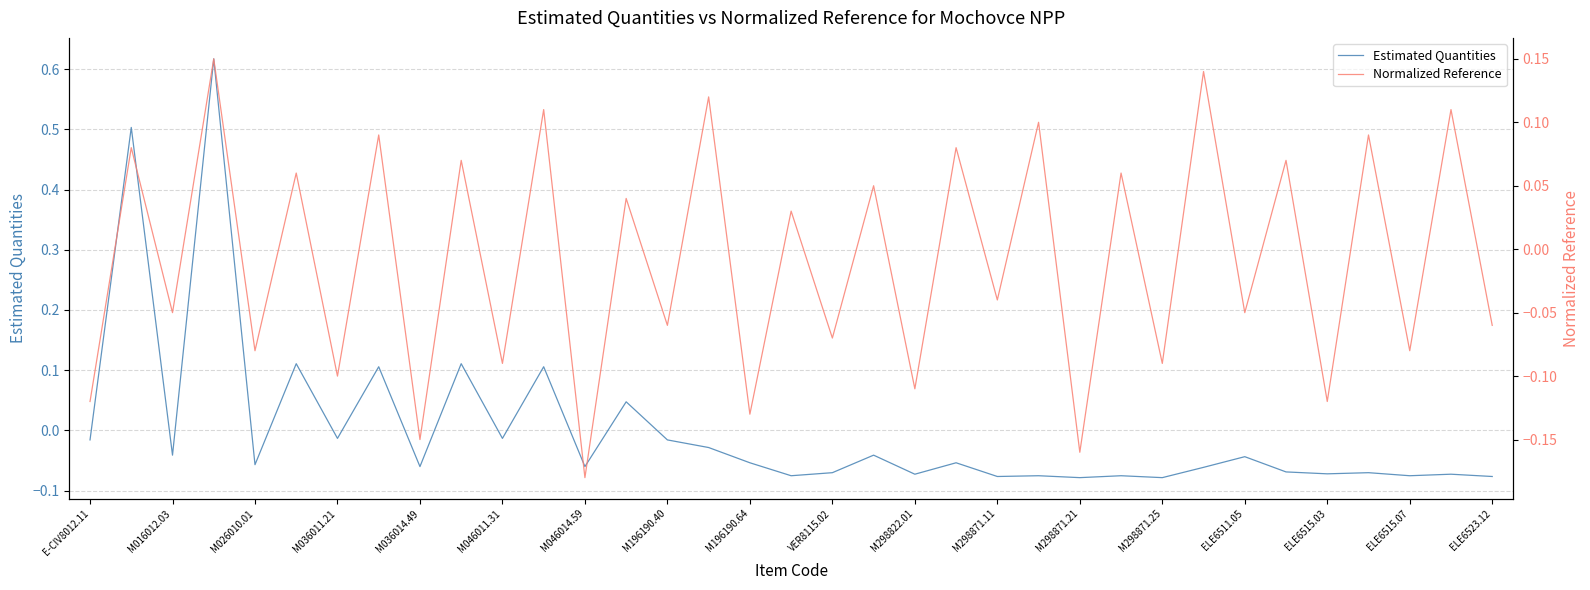

What is the value of the Normalized Reference point at the 16th from the left?

0.1